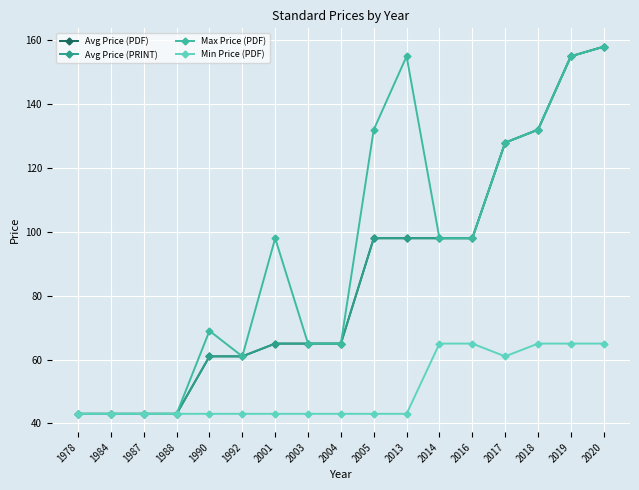

Is this an area chart (filled region under the line)?

No